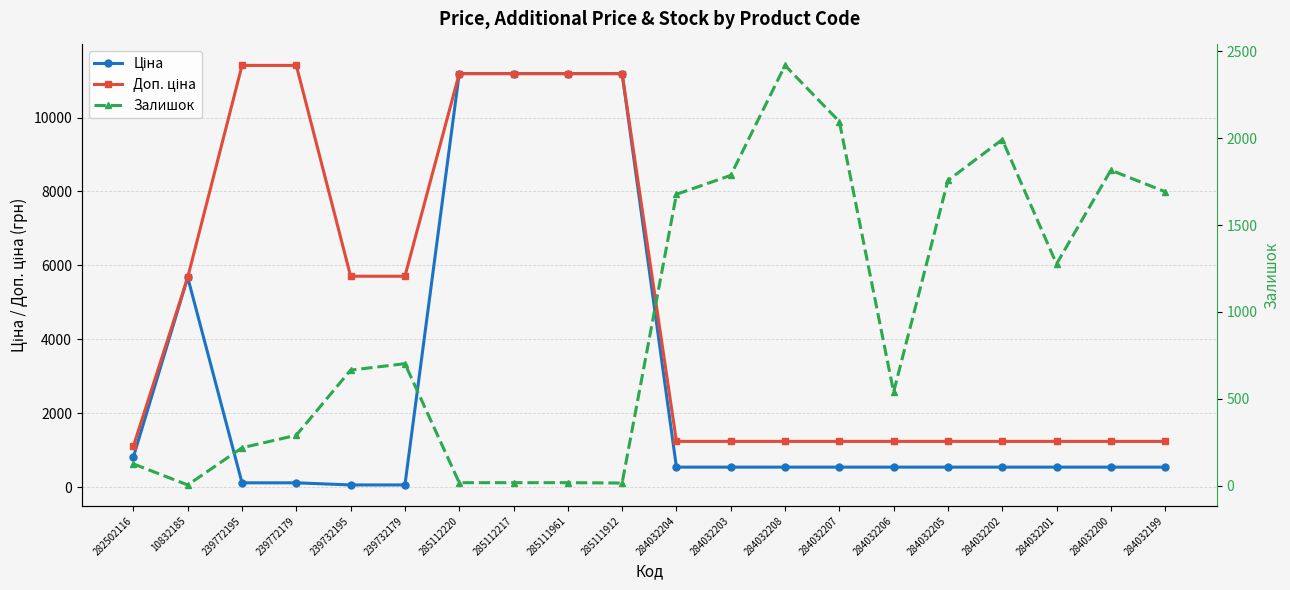

Reading right to left, what are all the values shown in this chart?

Ціна: 284032199=539.0	284032200=539.0	284032201=539.0	284032202=539.0	284032205=539.0	284032206=539.0	284032207=539.0	284032208=539.0	284032203=539.0	284032204=539.0	285111912=11188.2	285111961=11188.2	285112217=11188.2	285112220=11188.2	239732179=57.0	239732195=57.0	239772179=114.1	239772195=114.1	10832185=5673.8	282502116=818.5
Доп. ціна: 284032199=1235.4	284032200=1235.4	284032201=1235.4	284032202=1235.4	284032205=1235.4	284032206=1235.4	284032207=1235.4	284032208=1235.4	284032203=1235.4	284032204=1235.4	285111912=11188.2	285111961=11188.2	285112217=11188.2	285112220=11188.2	239732179=5705.0	239732195=5705.0	239772179=11410.0	239772195=11410.0	10832185=5673.8	282502116=1109.2
Залишок: 284032199=1692.0	284032200=1816.0	284032201=1276.0	284032202=1992.0	284032205=1757.0	284032206=539.0	284032207=2096.0	284032208=2419.0	284032203=1786.0	284032204=1677.0	285111912=15.0	285111961=17.0	285112217=17.0	285112220=17.0	239732179=702.0	239732195=665.0	239772179=290.0	239772195=218.0	10832185=4.0	282502116=125.0